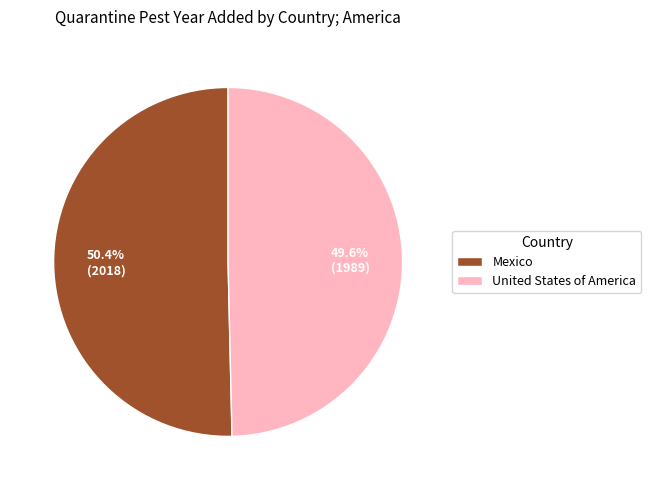

Is United States of America the majority of the pie?

No